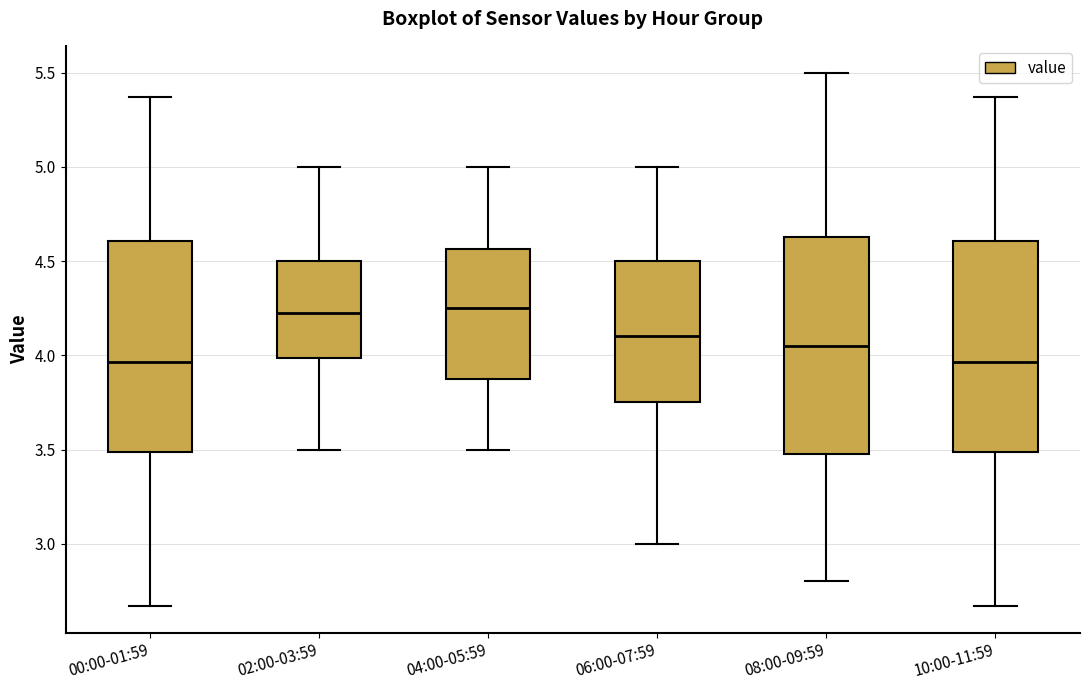

Reading left to right, read every box against the y-axis: the position of its median line, the range the box covers, and the ends of its whiskers. The values are not printed on the chart, so give them approximately, as read against the axis.

00:00-01:59: median 3.95, box 3.50 to 4.60, whiskers 2.65 to 5.35
02:00-03:59: median 4.25, box 4.00 to 4.50, whiskers 3.50 to 5.00
04:00-05:59: median 4.25, box 3.90 to 4.55, whiskers 3.50 to 5.00
06:00-07:59: median 4.10, box 3.75 to 4.50, whiskers 3.00 to 5.00
08:00-09:59: median 4.05, box 3.50 to 4.65, whiskers 2.80 to 5.50
10:00-11:59: median 3.95, box 3.50 to 4.60, whiskers 2.65 to 5.35